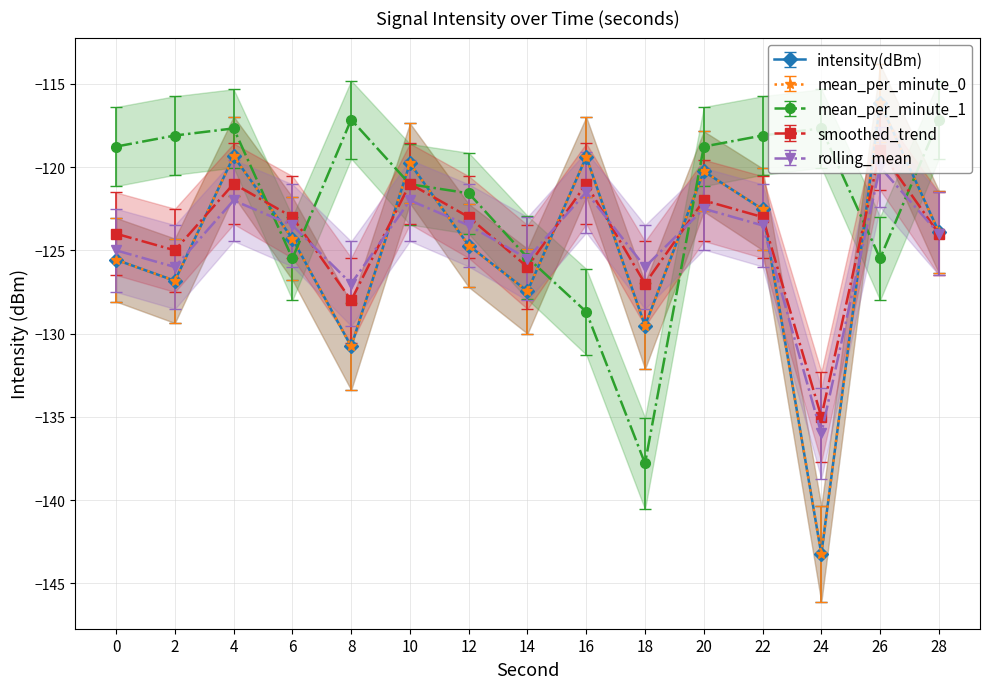

What is the spread (max minus min) of values at 12?

5.6